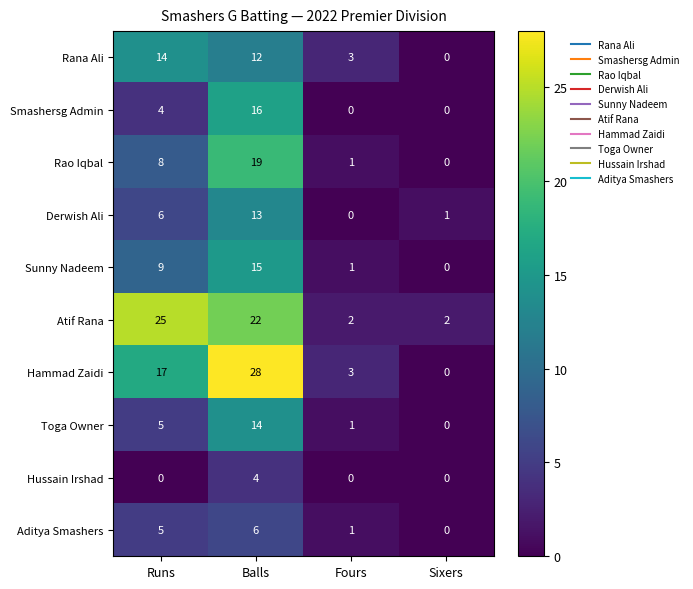

Between Runs and Fours, which series saw the biggest shift?

Atif Rana